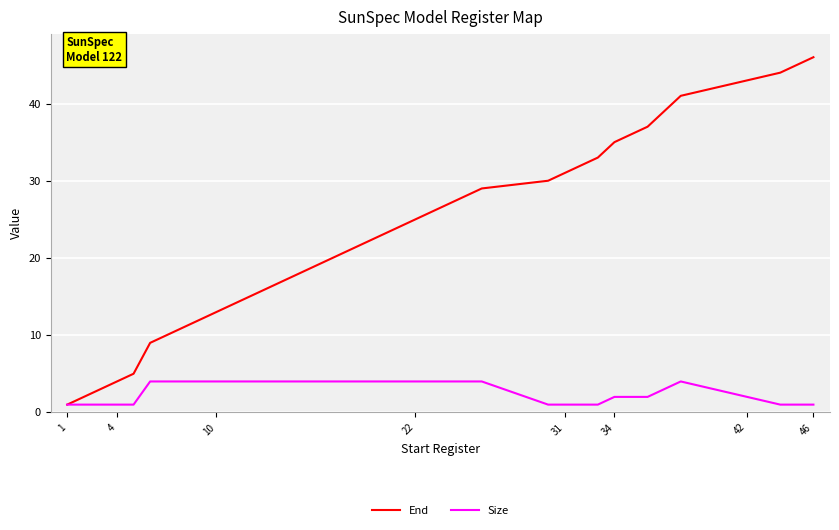

Which series has the largest total across all categories?

End